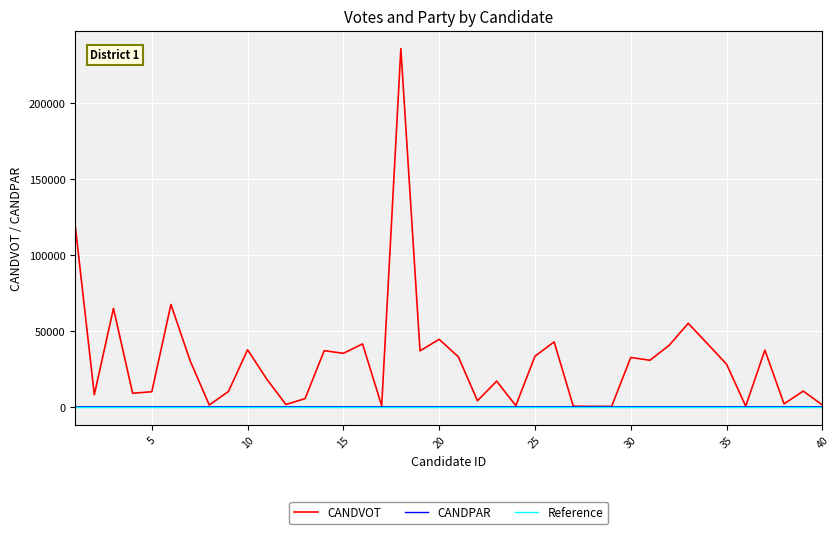

What is the highest value of the CANDVOT series?

235887